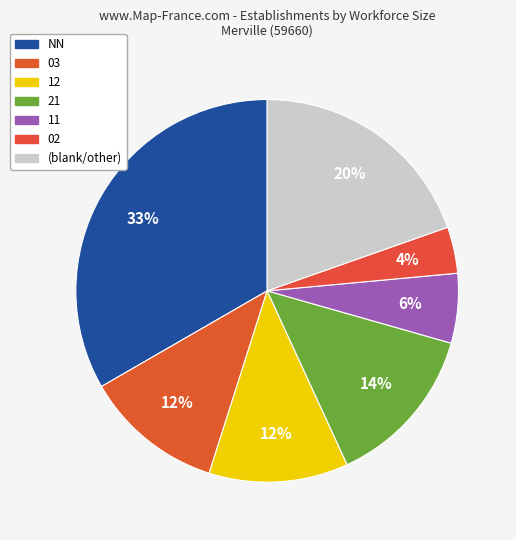

Which slice is the smallest?

02